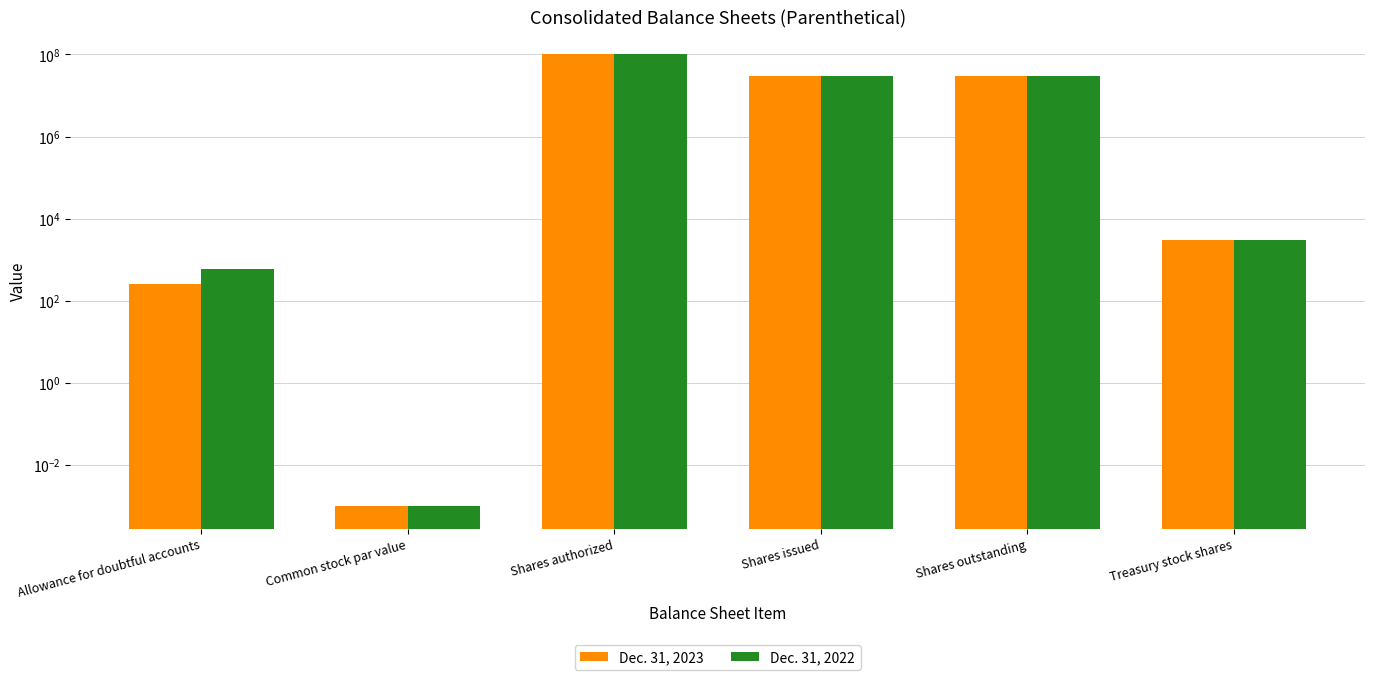

At Shares issued, list the series in order from largest to smallest.

Dec. 31, 2023, Dec. 31, 2022